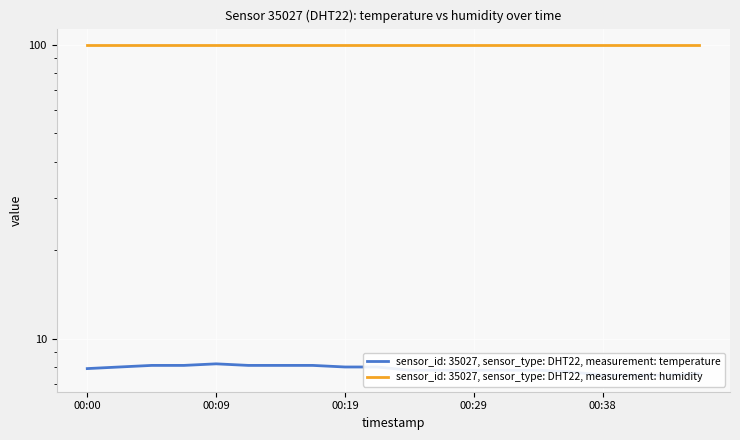

What is the difference between the maximum and minimum values?

0.7